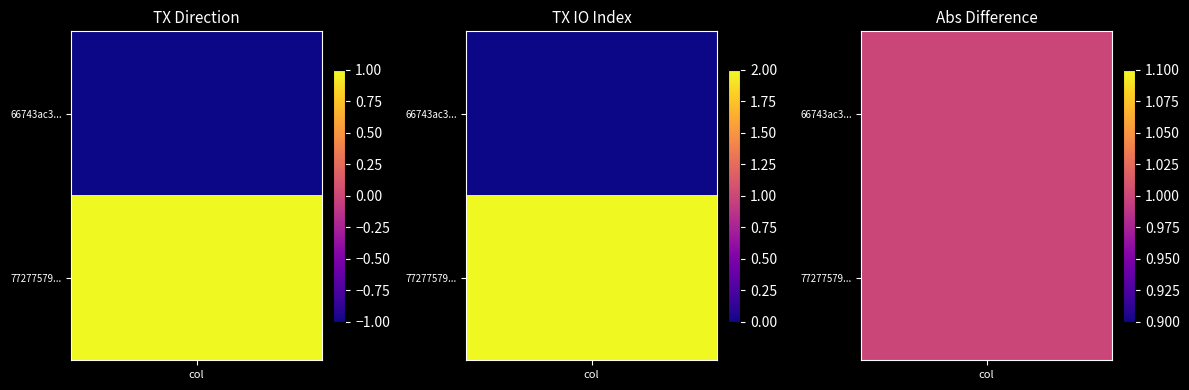

What is the sum of the 77277579ca0c9f656db648ac459664355541d23 values at 1 and -1?

3